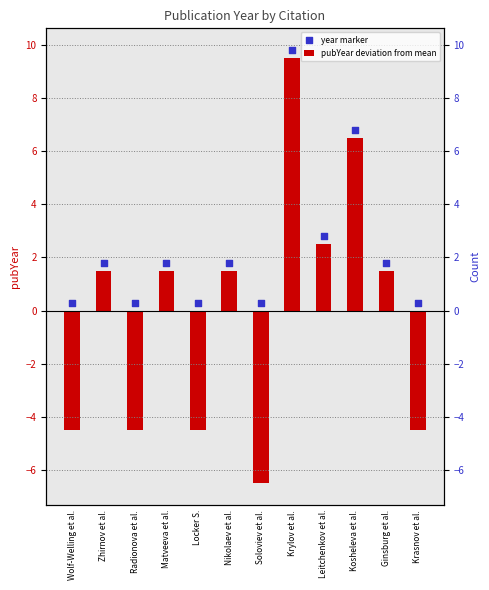

What are all the series names shown in the legend?

pubYear deviation from mean, year marker